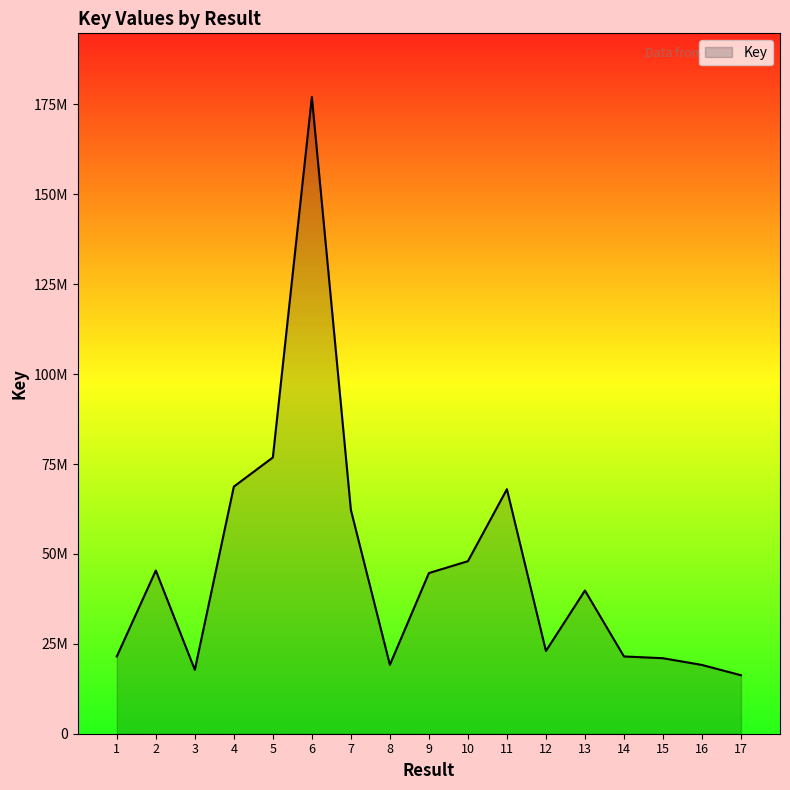

Does the chart have visible grid lines?

No